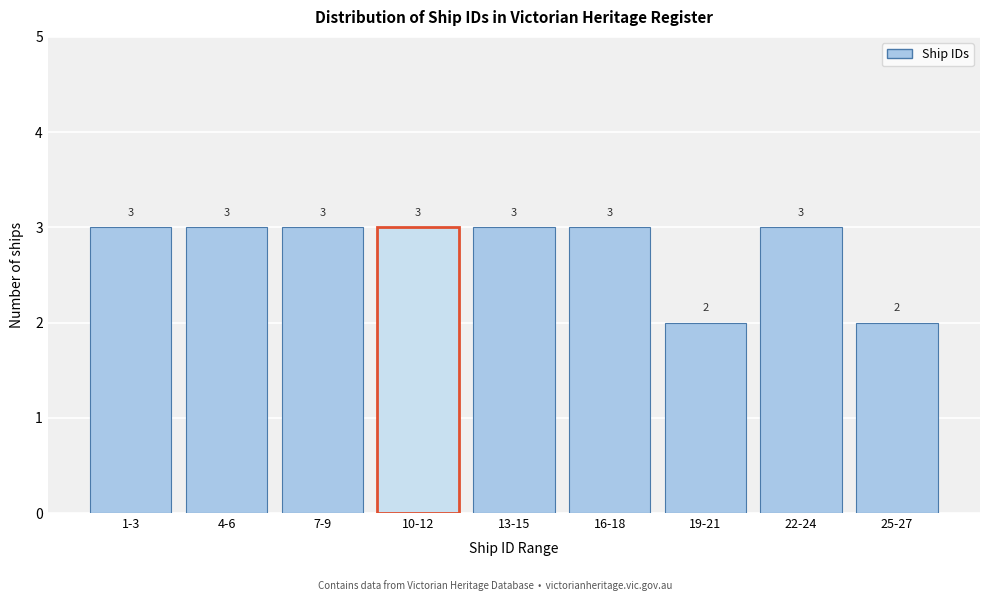

Reading left to right, what are all the values shown in this chart?

3	3	3	3	3	3	2	3	2